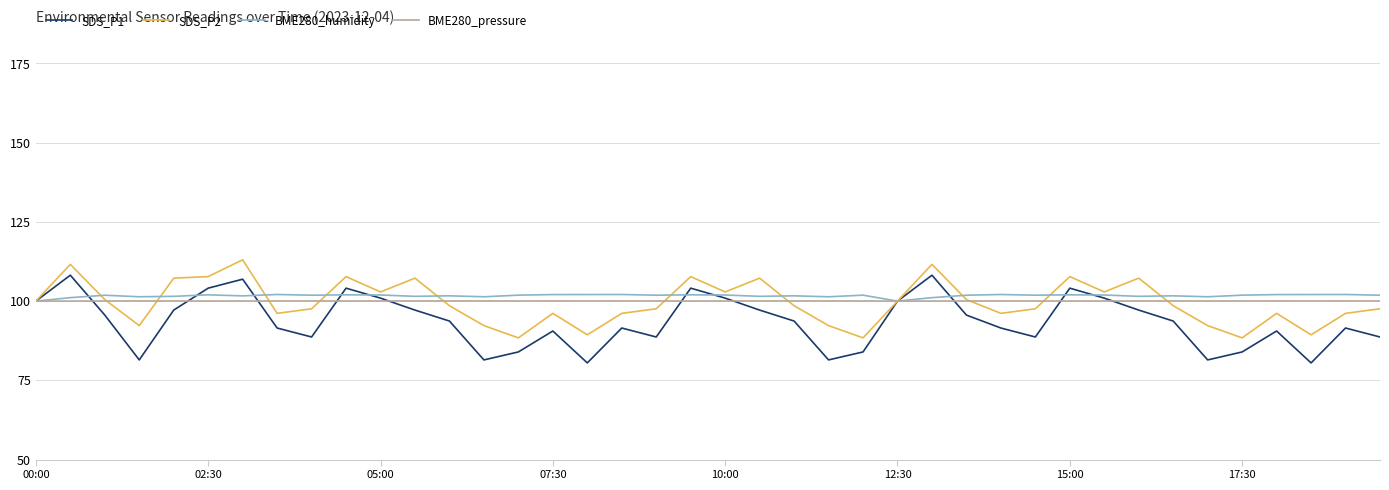

List the series in order of their peak value, lowest first.

BME280_pressure, BME280_humidity, SDS_P1, SDS_P2